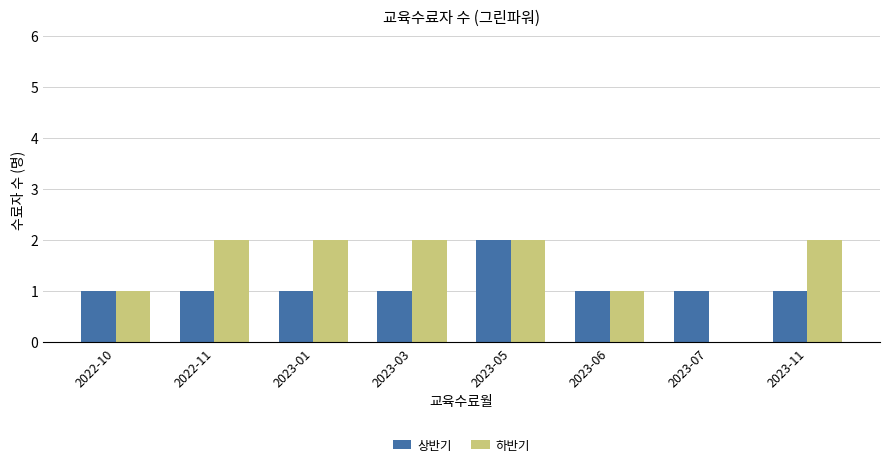

The 상반기 series shows 0 at 2023-03. True or false?

False